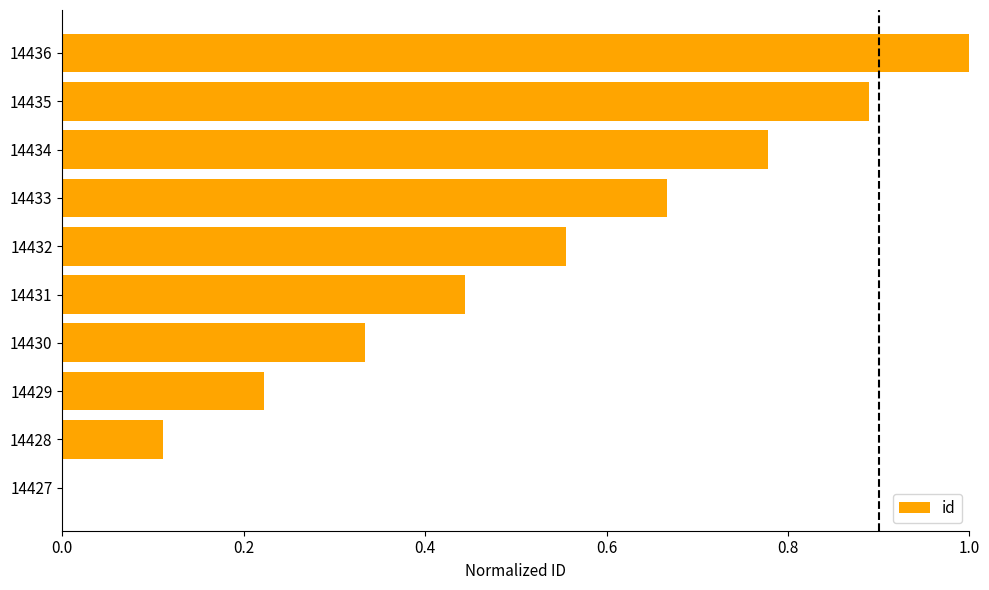

How many distinct data groups are displayed?

1